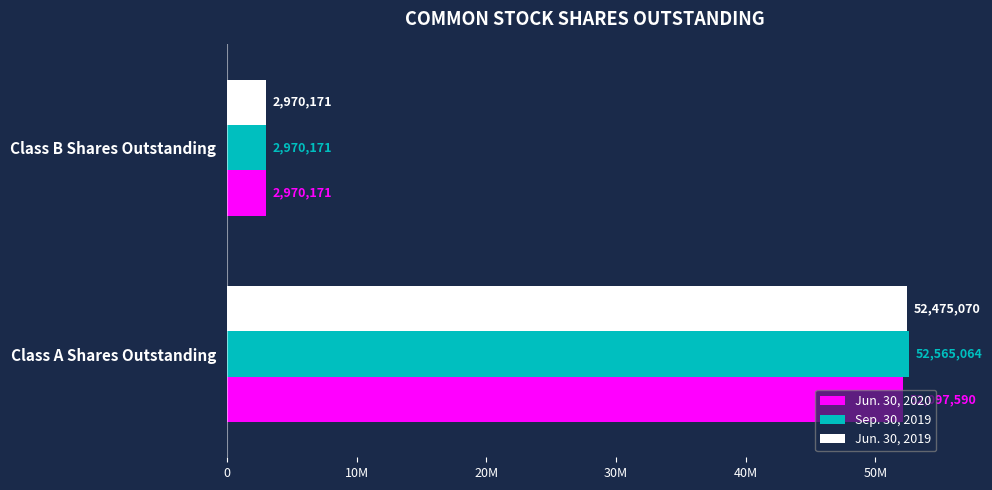

What are all the series names shown in the legend?

Jun. 30, 2020, Sep. 30, 2019, Jun. 30, 2019